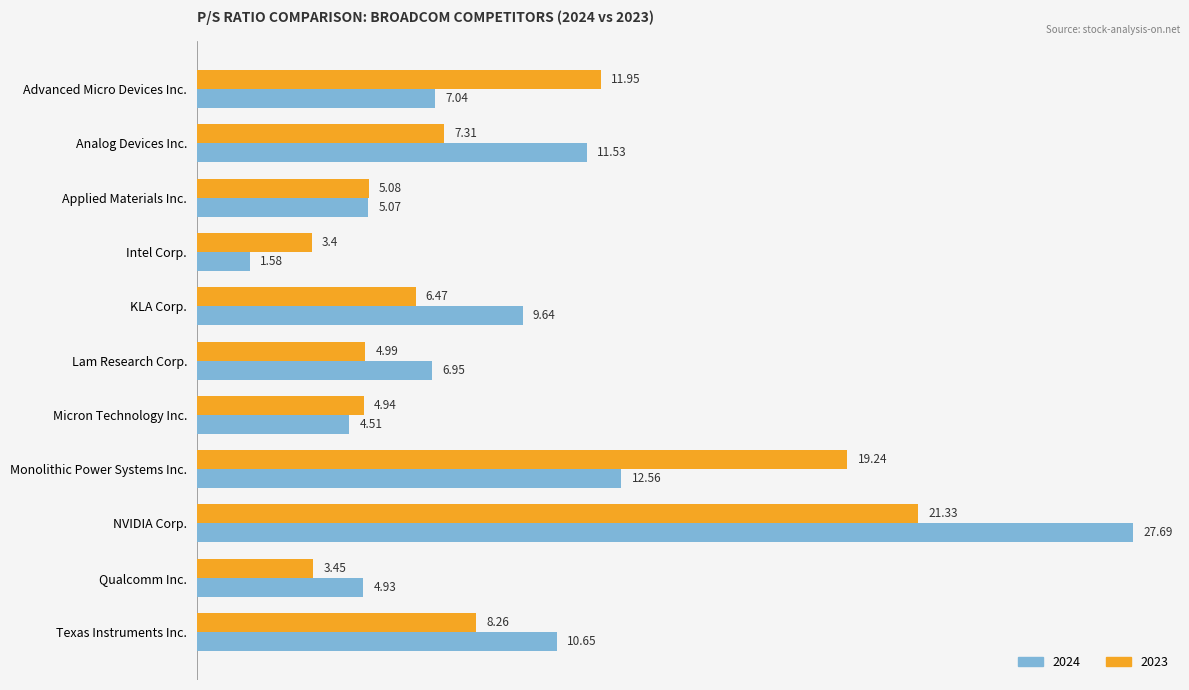

What are all the series names shown in the legend?

2024, 2023